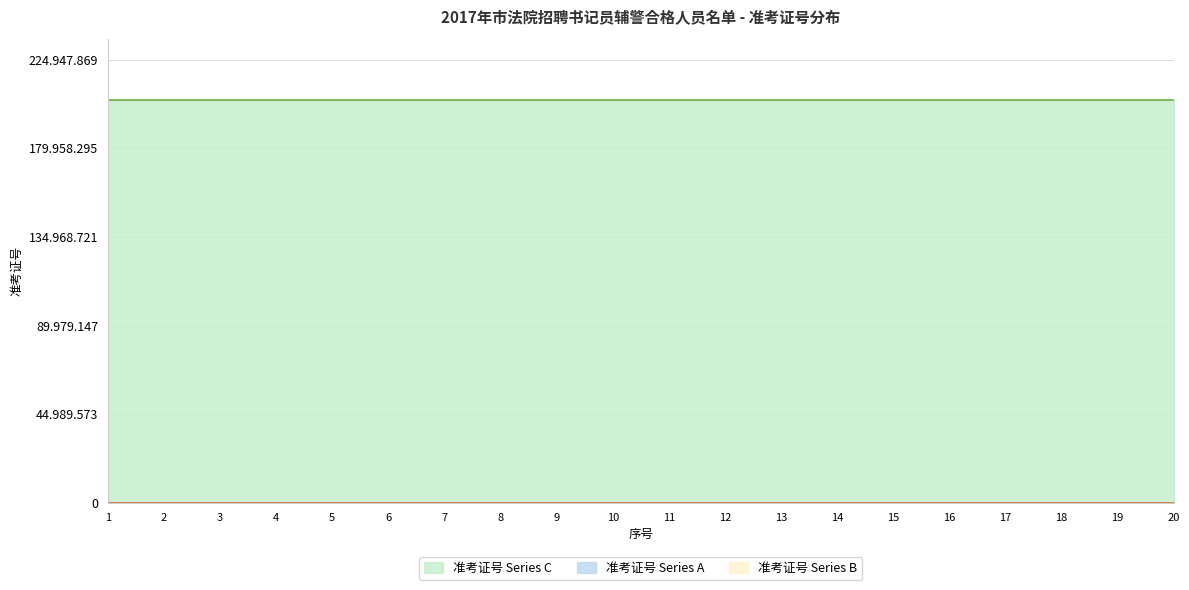

What is the total value across all series at 4?

140000.0